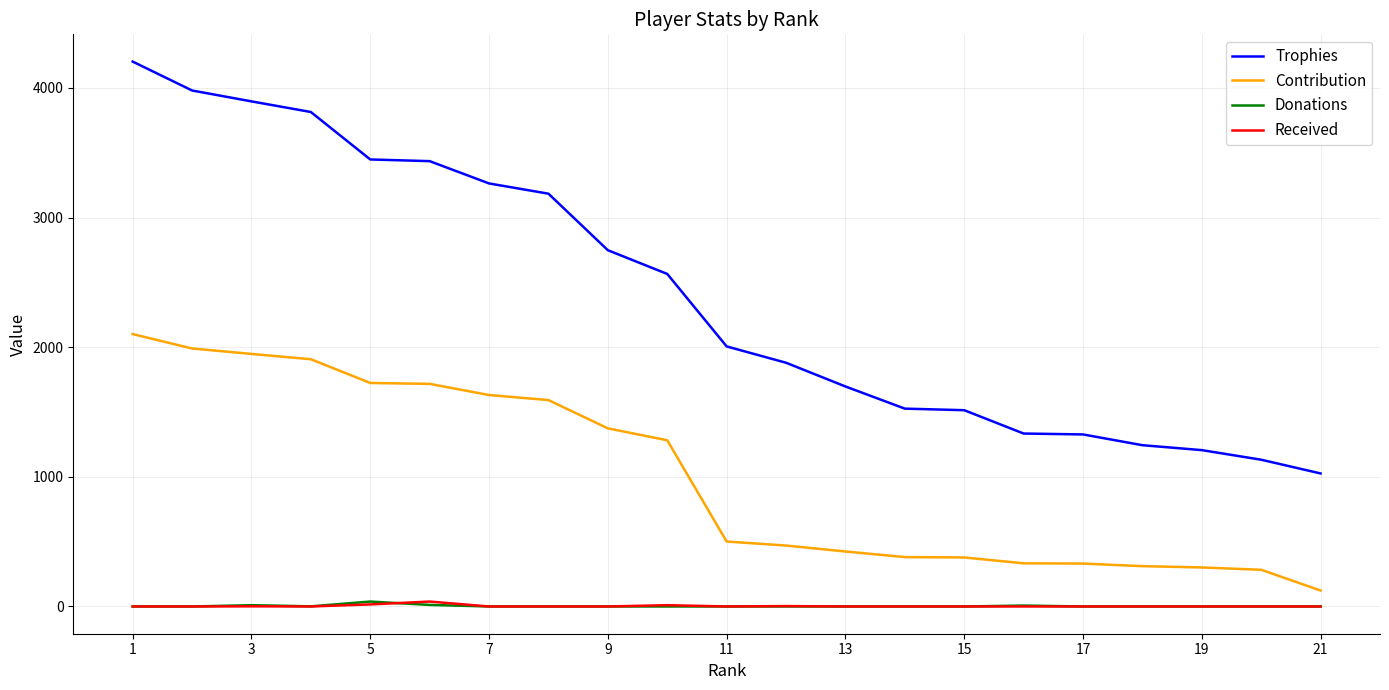

What is the greatest value displayed?

4203